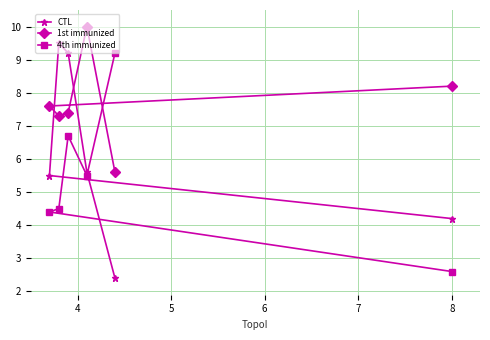

Which series has the widest spread of values?

CTL